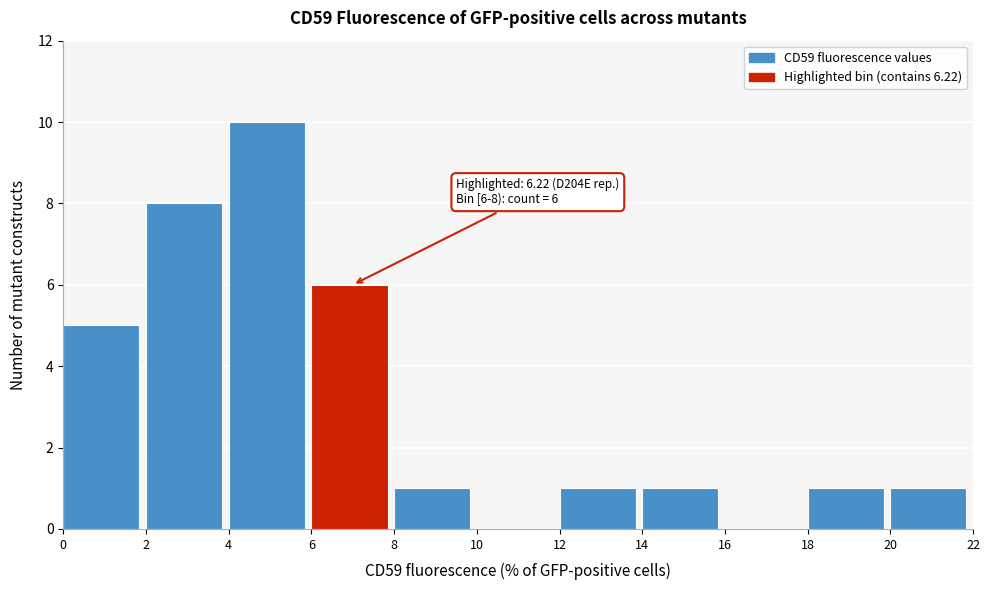

Over which range of the x-axis is the bar tallest?

4 to 6